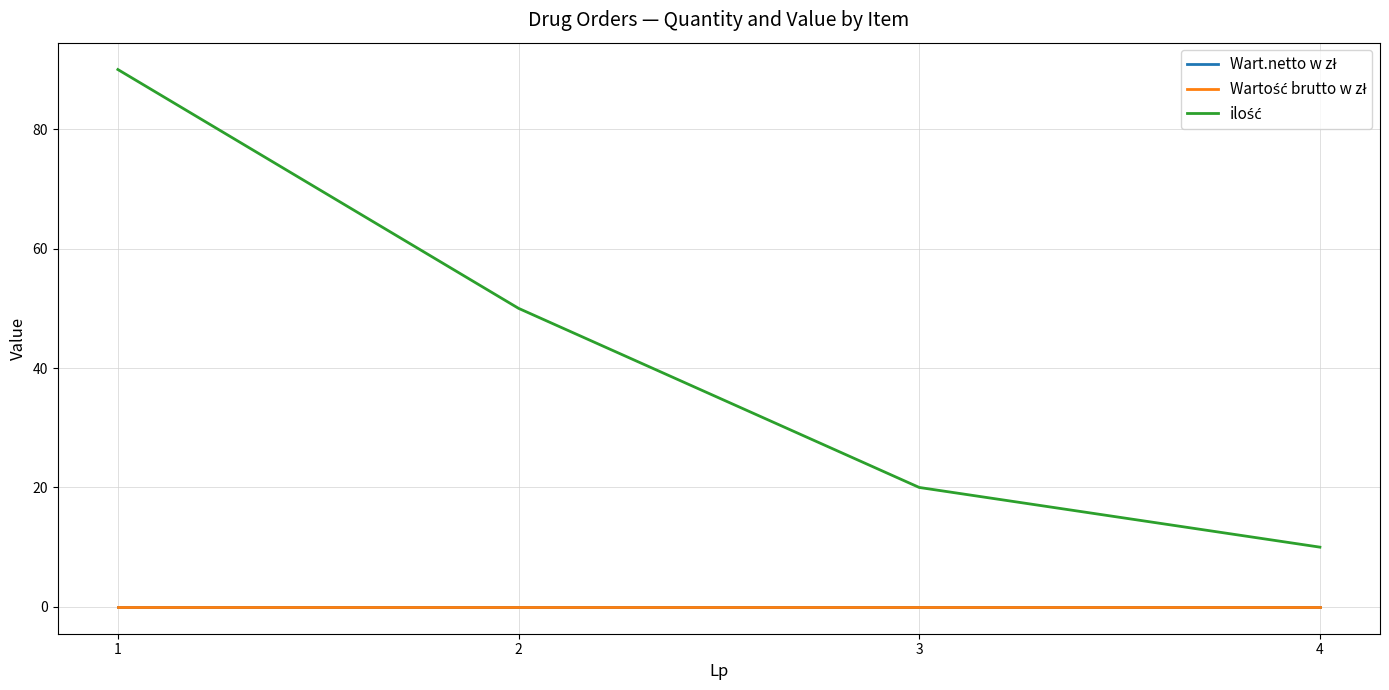

Does the chart have visible grid lines?

Yes